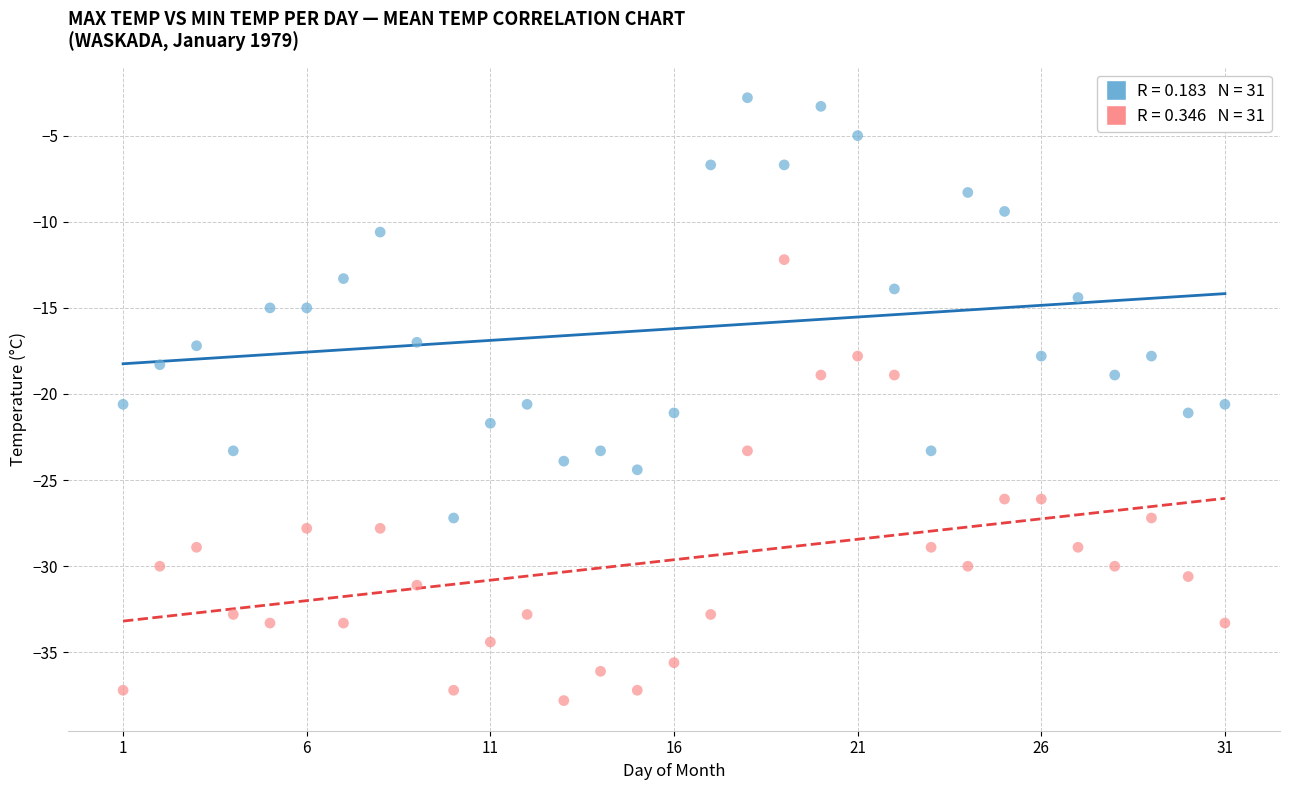

Across all data points, what is the range of X values (max minus min)?

30.0